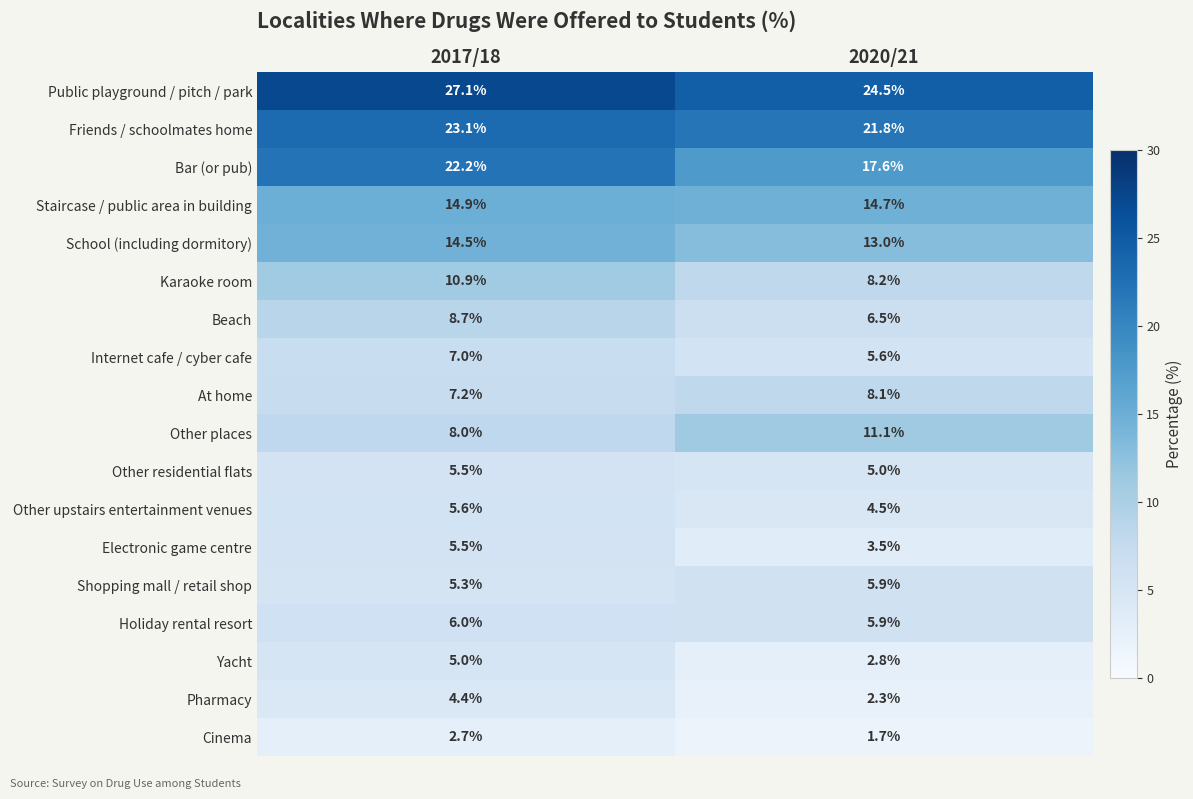

At how many categories does at least one series exceed 25?

1